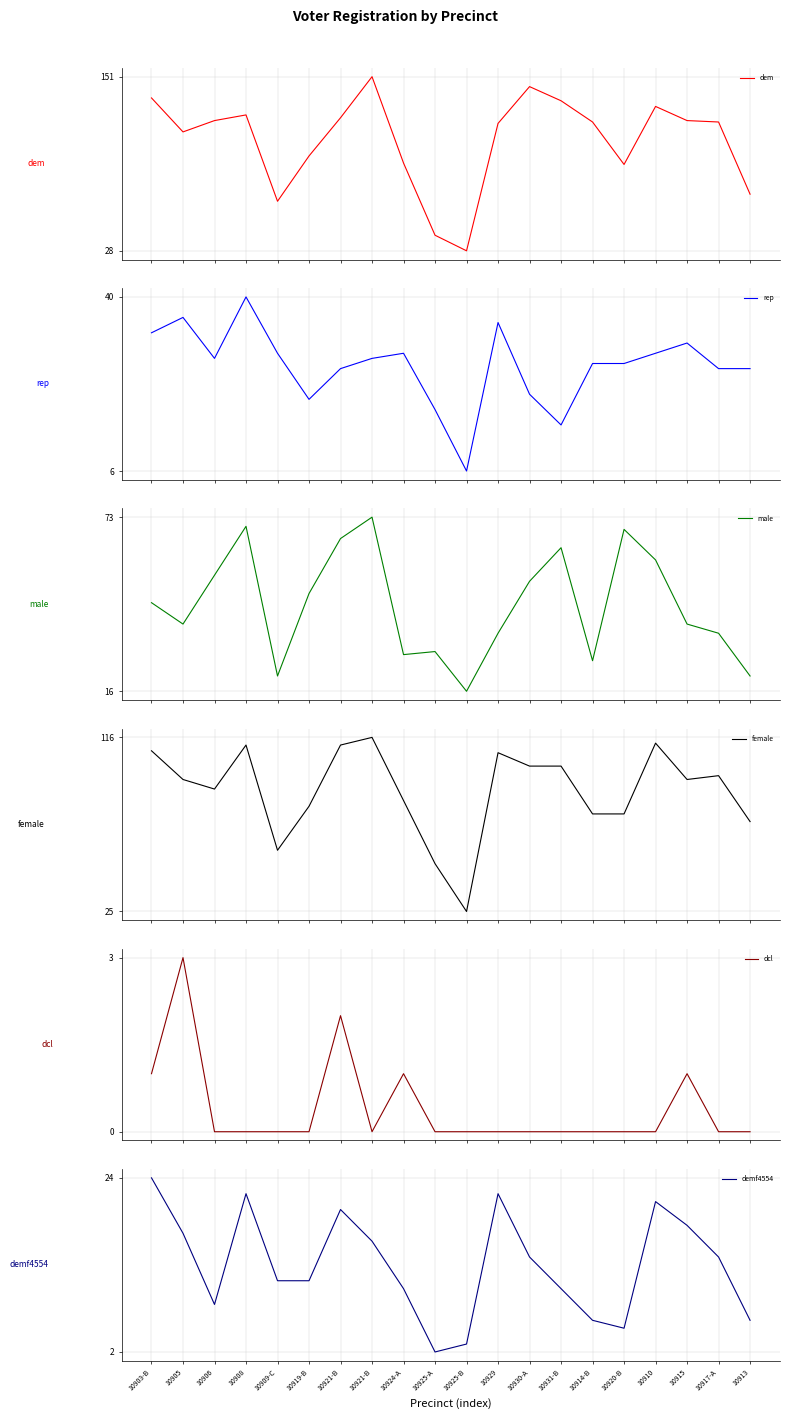

Which series ends up on top after the final intersection of female and dem?

female